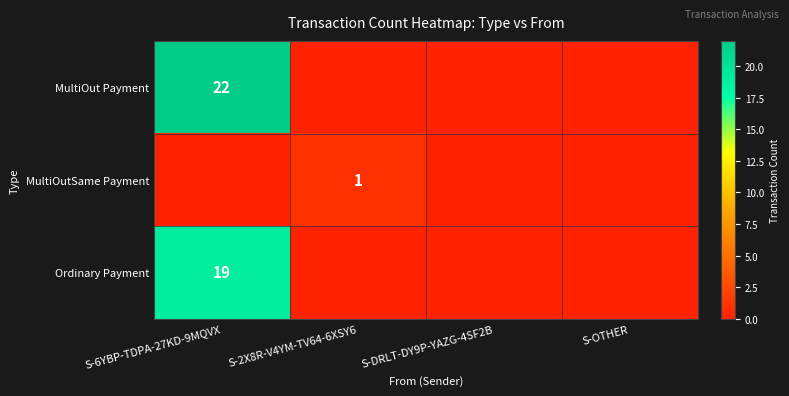

True or false: Ordinary Payment has a value of 11 at S-6YBP-TDPA-27KD-9MQVX.

False